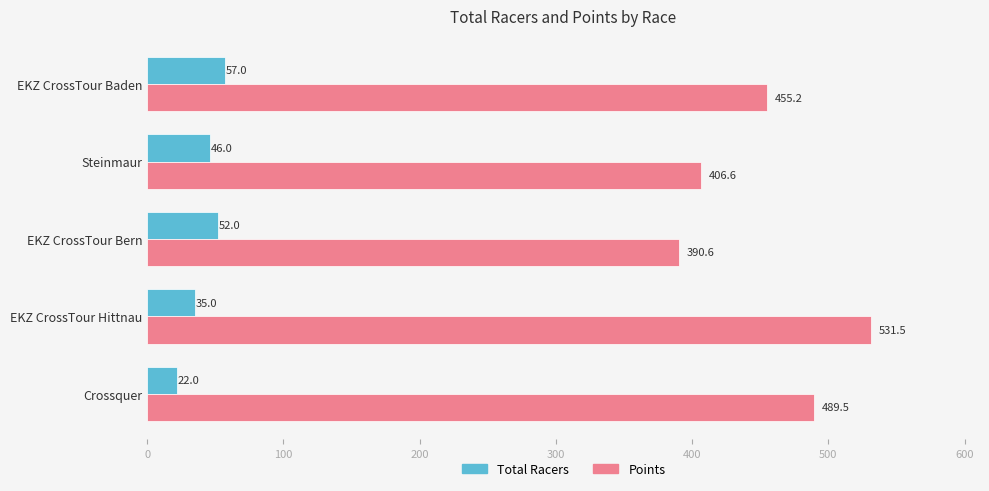

The Total Racers series shows 46.0 at Steinmaur. True or false?

True